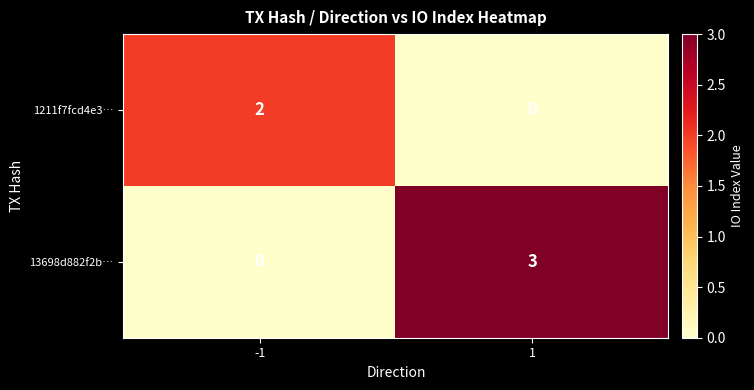

Reading left to right, list all the values displayed in this chart.

1211f7fcd4e3…: 2	0
13698d882f2b…: 0	3